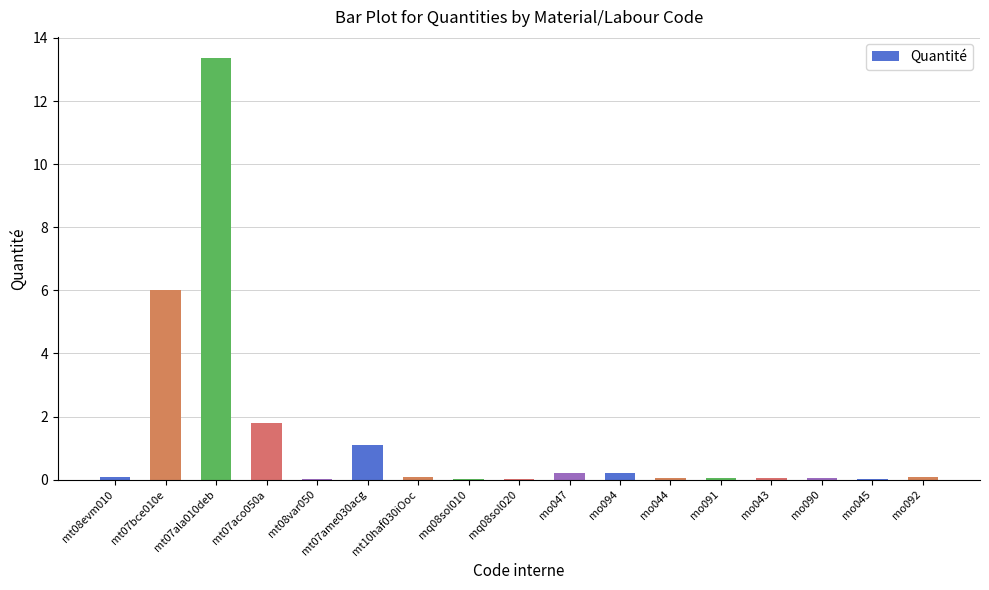

The chart shows a value of 0.1 at mt10haf030iOoc. True or false?

True